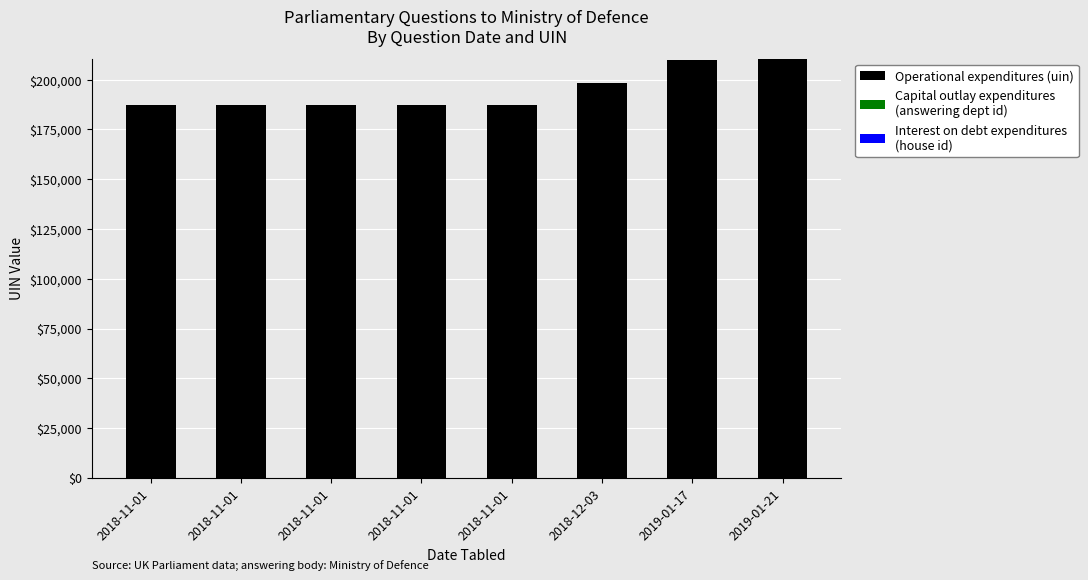

Are the bars grouped side by side (vs. stacked)?

No